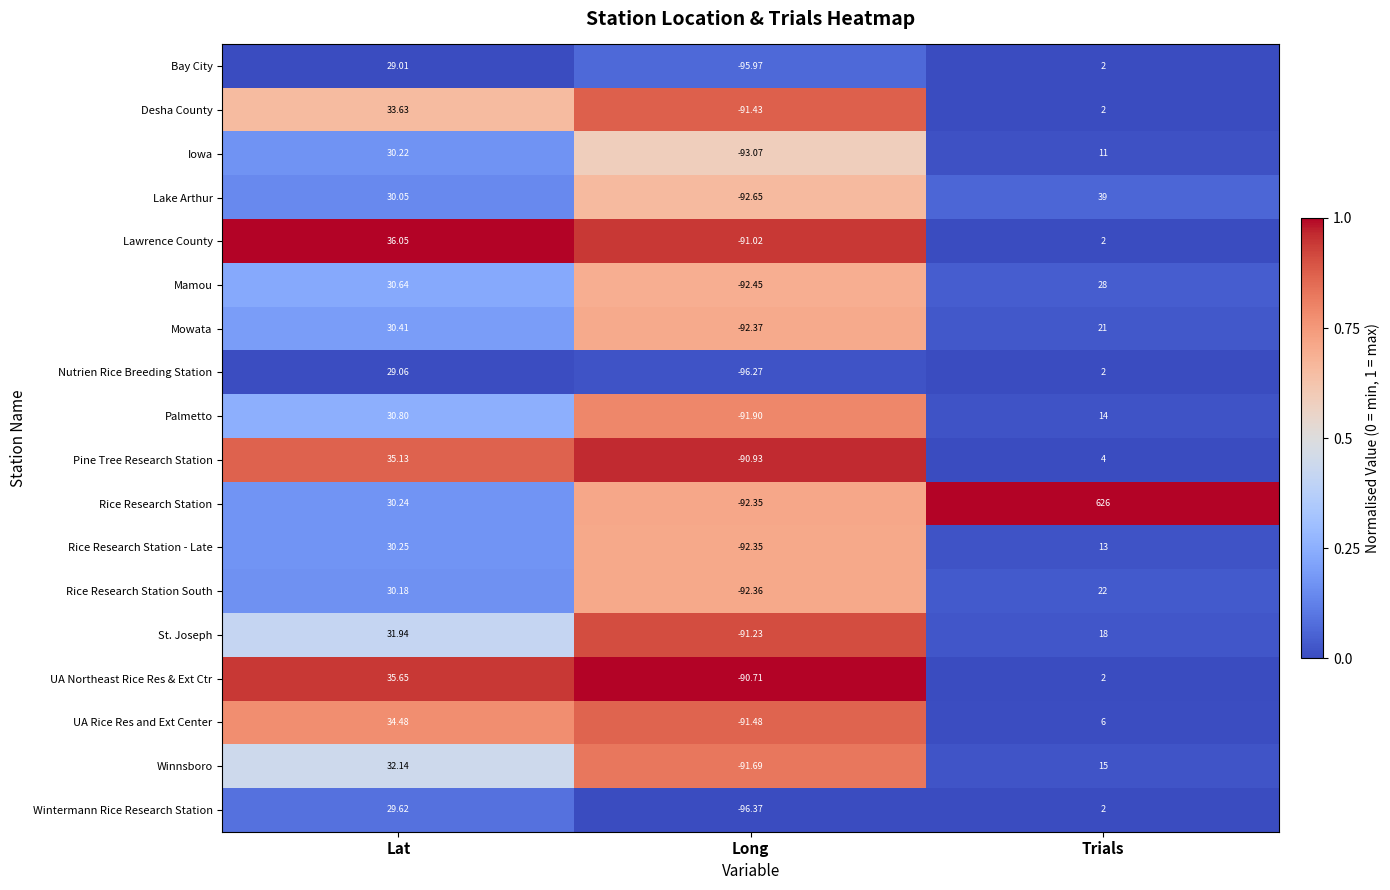

How many values in Pine Tree Research Station are below zero?

1